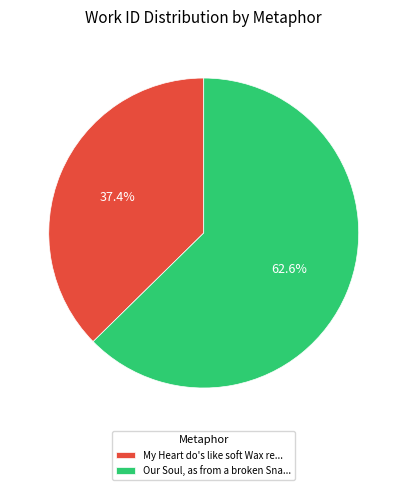

To the nearest percent, what is the difference between the largest and smallest slice percentages?

25%